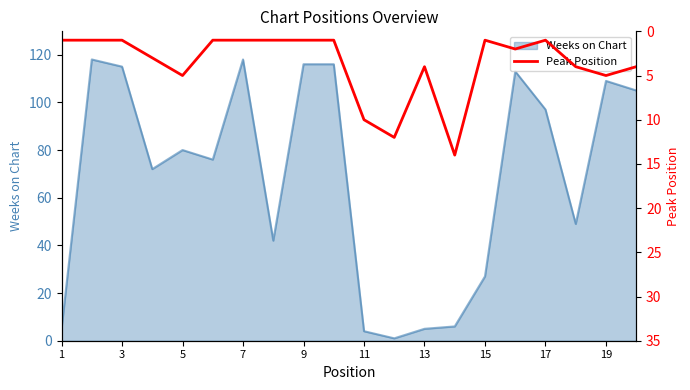

The value of Weeks on Chart at 5 is 80. True or false?

True